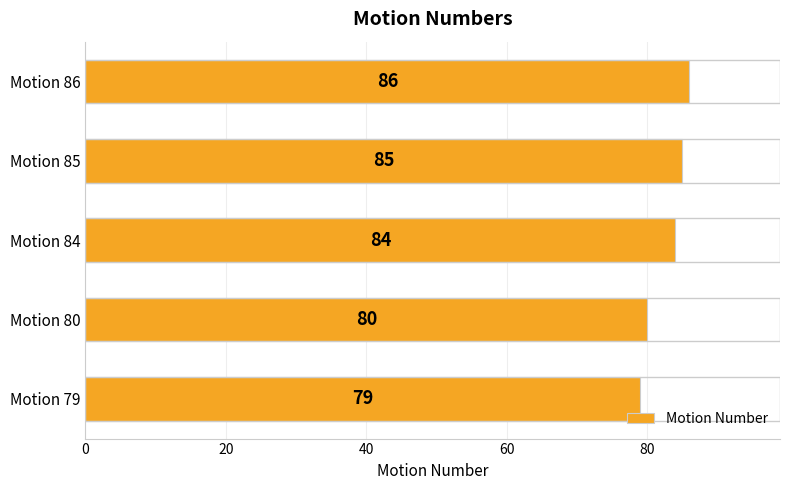

List the labels in order of value, largest first.

Motion 86, Motion 85, Motion 84, Motion 80, Motion 79